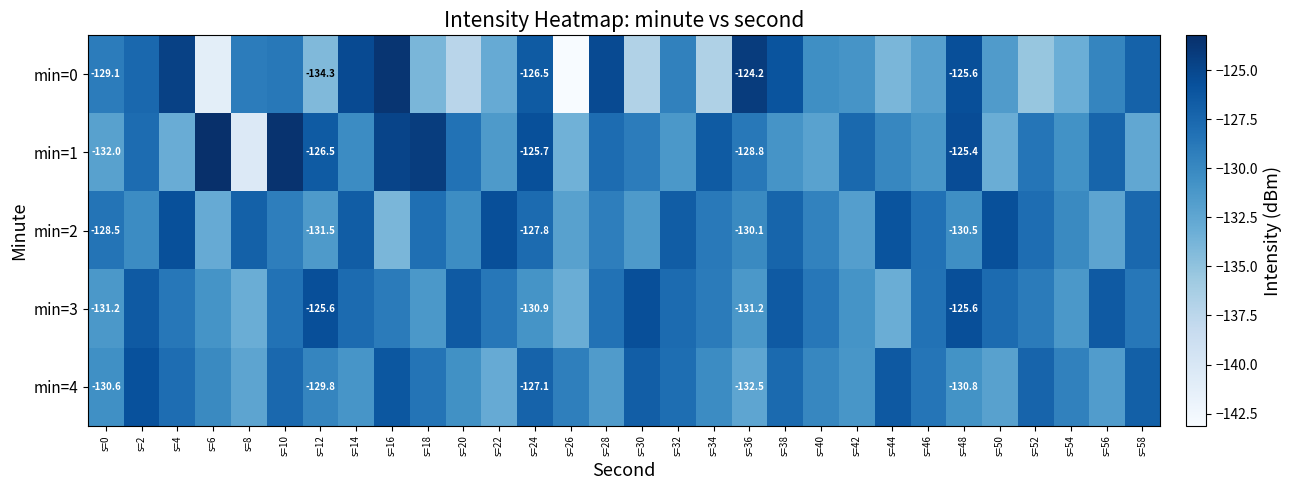

What is the minimum value for min=0?

-143.1